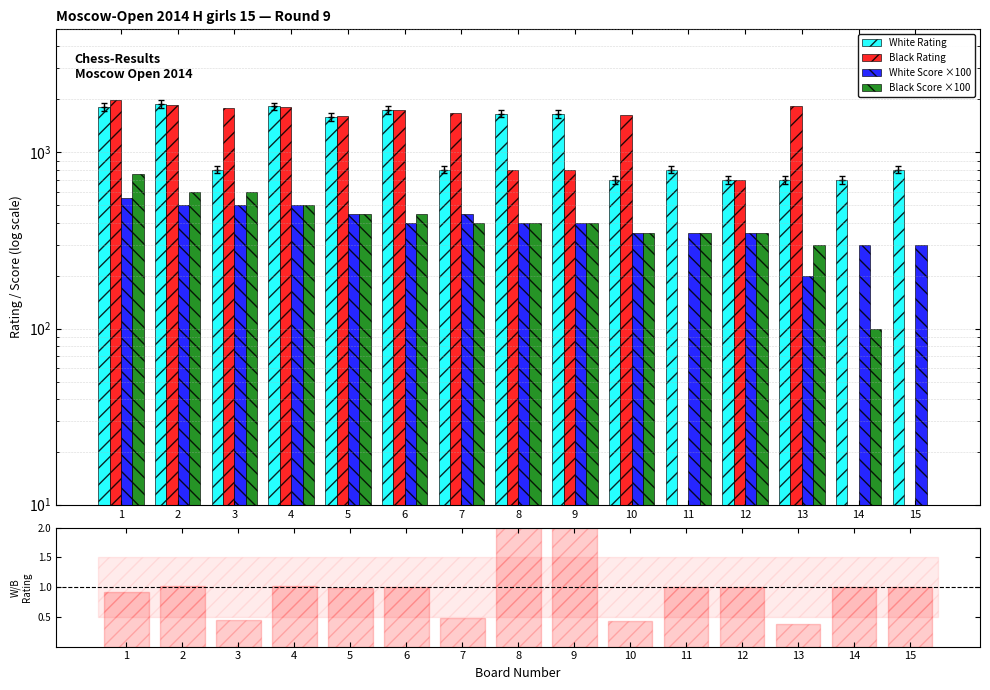

Are the bars grouped side by side (vs. stacked)?

Yes